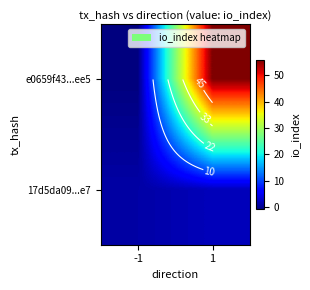

What is the difference between the 17d5da09...e7 values at 1 and -1?

1